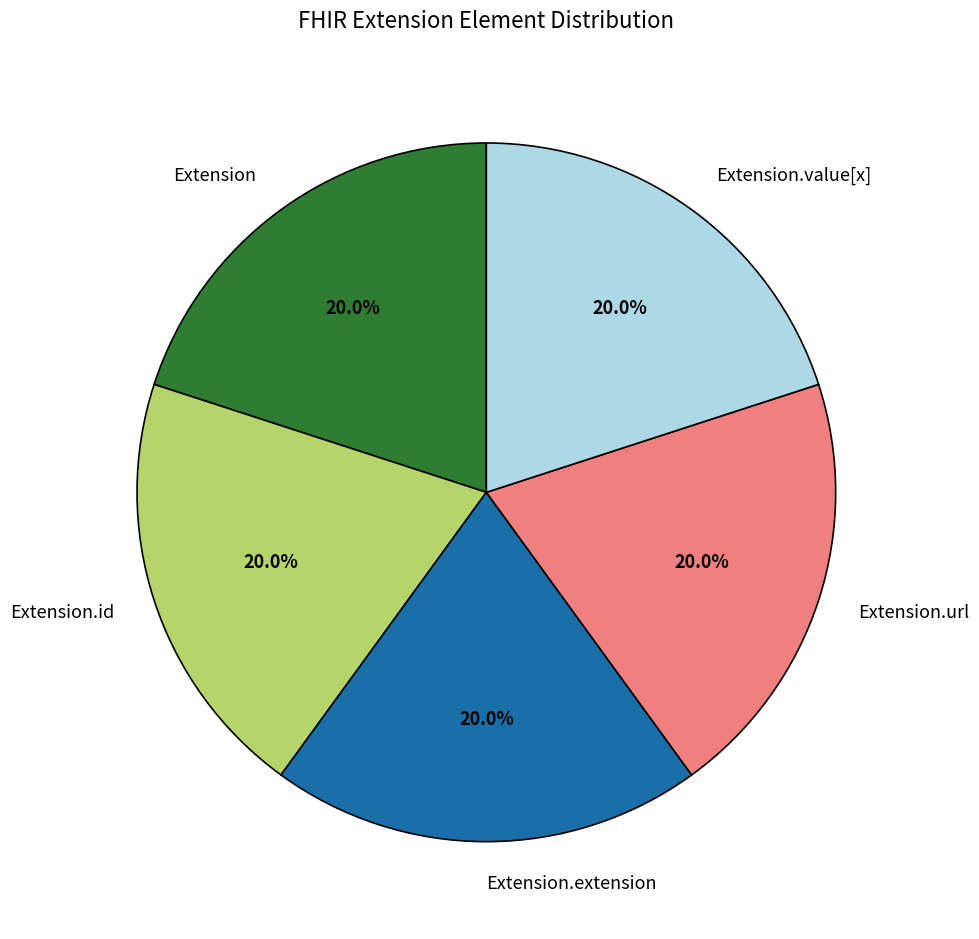

To the nearest percent, what is the combined percentage of Extension.id and Extension.value[x]?

40%